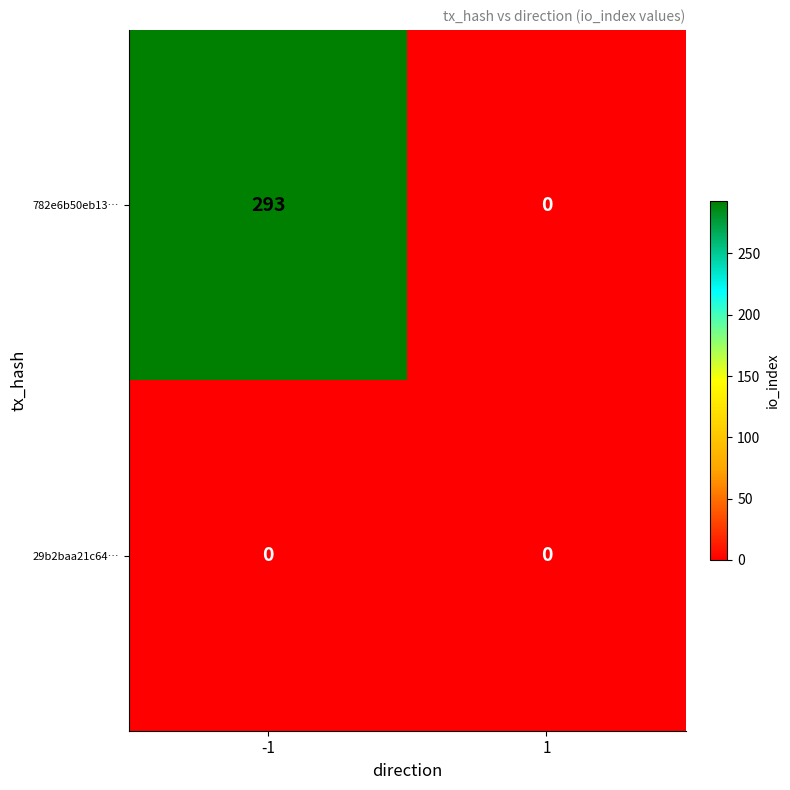

Which series has the largest range (max minus min)?

782e6b50eb13…